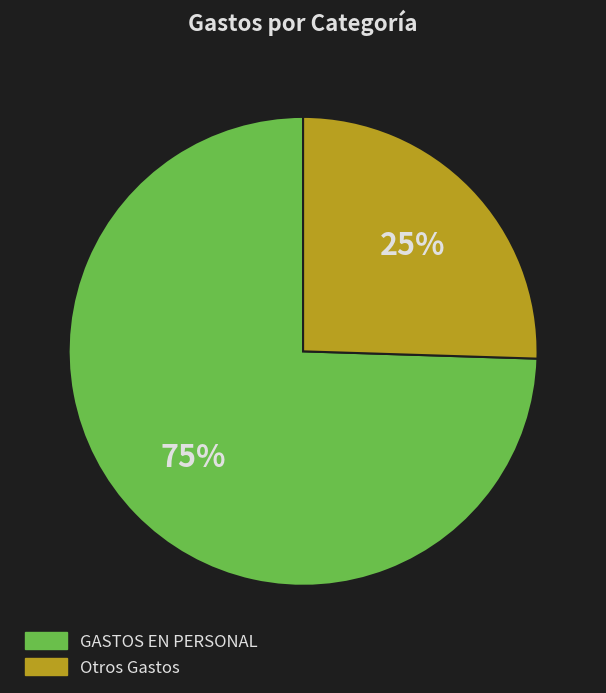

Does any single category account for the majority?

Yes